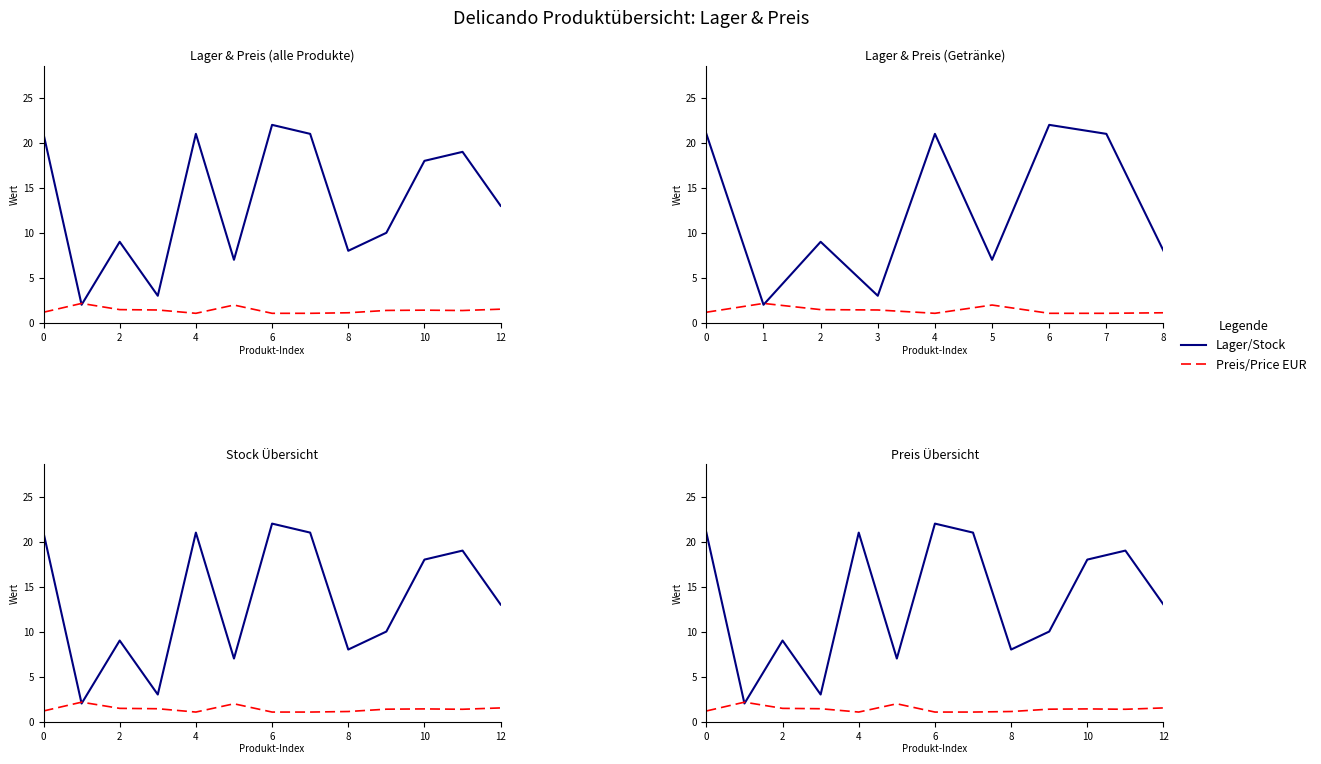

Which series changed the most between 10 and 12?

Lager/Stock